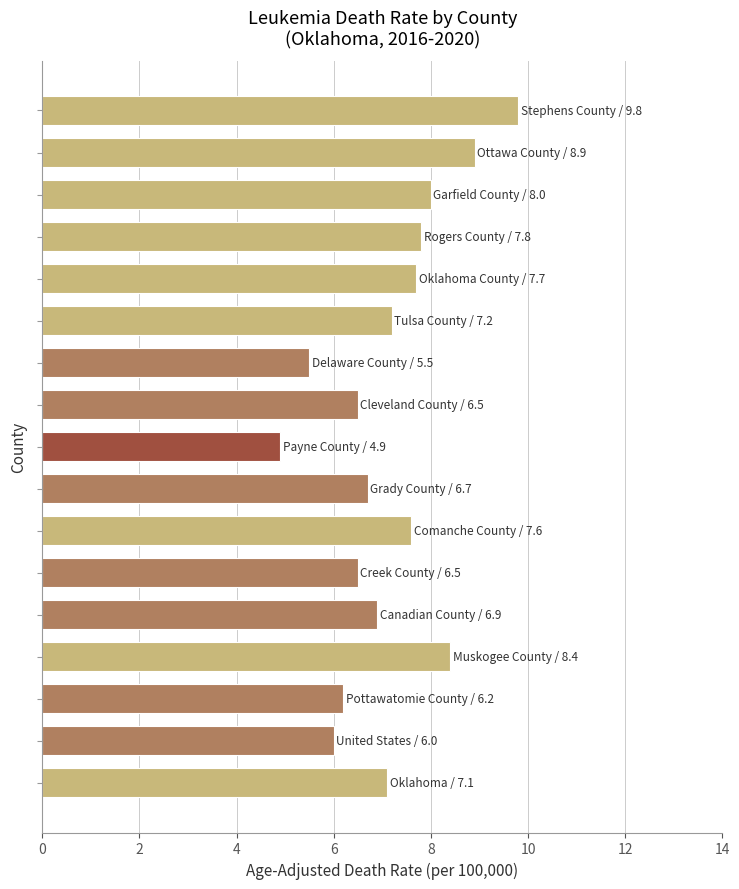

What is the greatest value displayed?

9.8